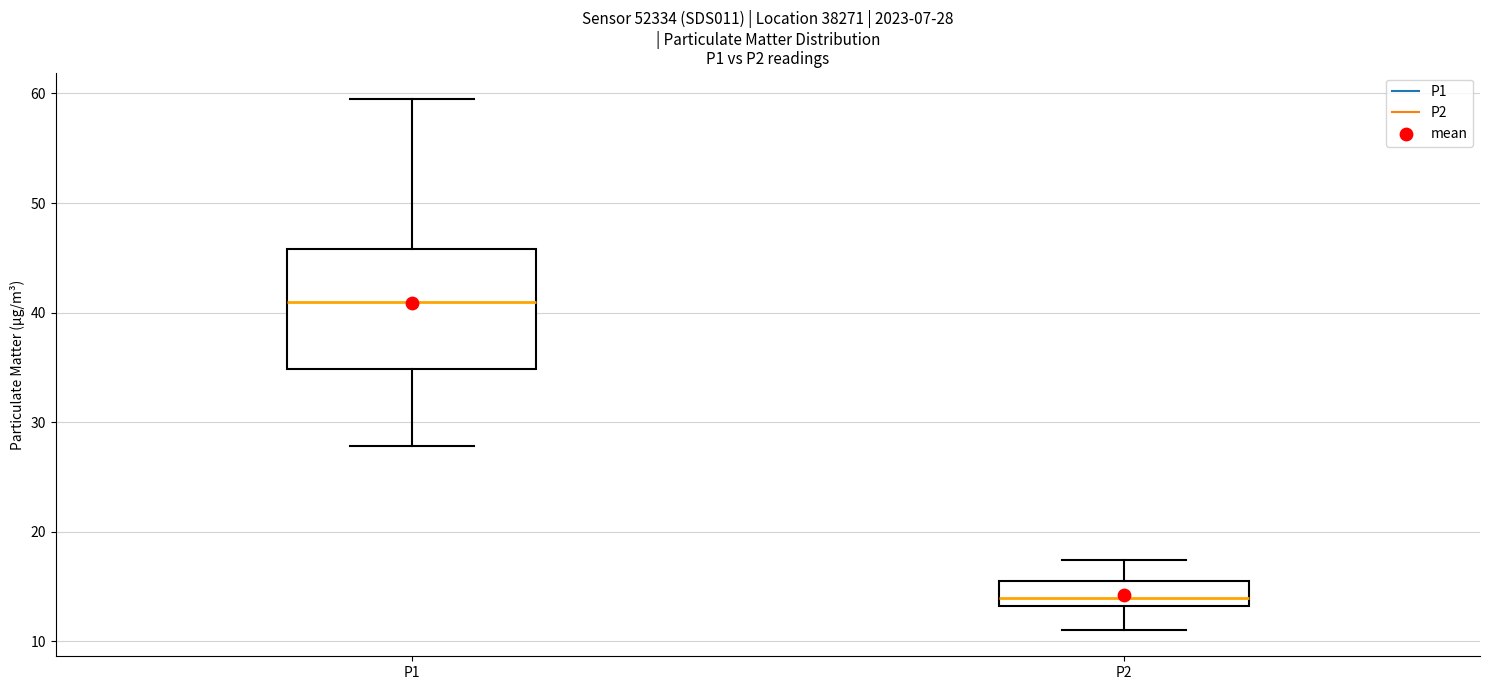

Which box is the tallest, from its lower edge to its upper edge?

P1